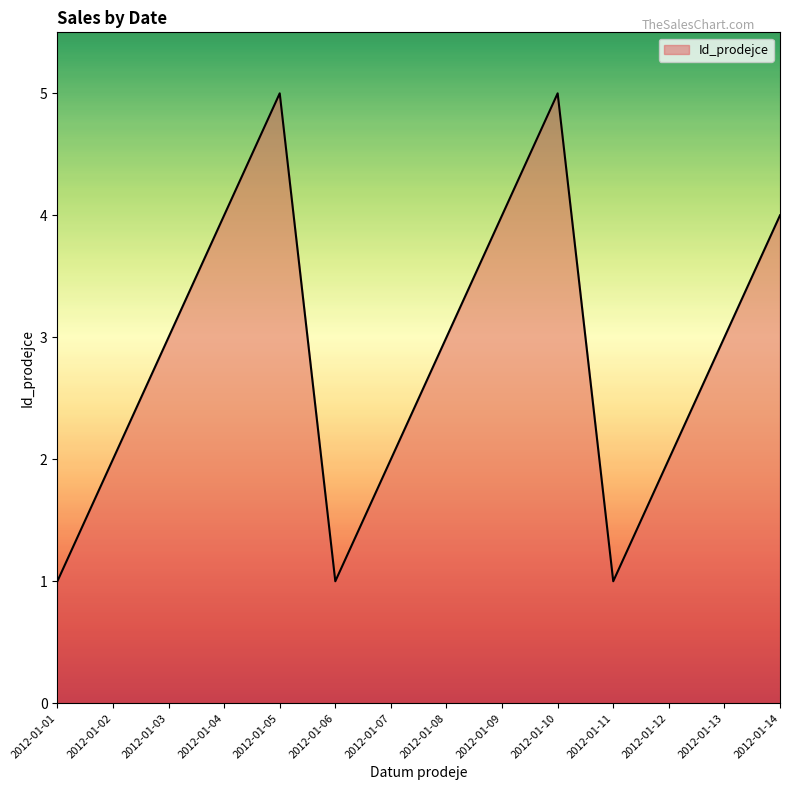

What is the ratio of the value at 2012-01-13 to the value at 2012-01-10?

0.6